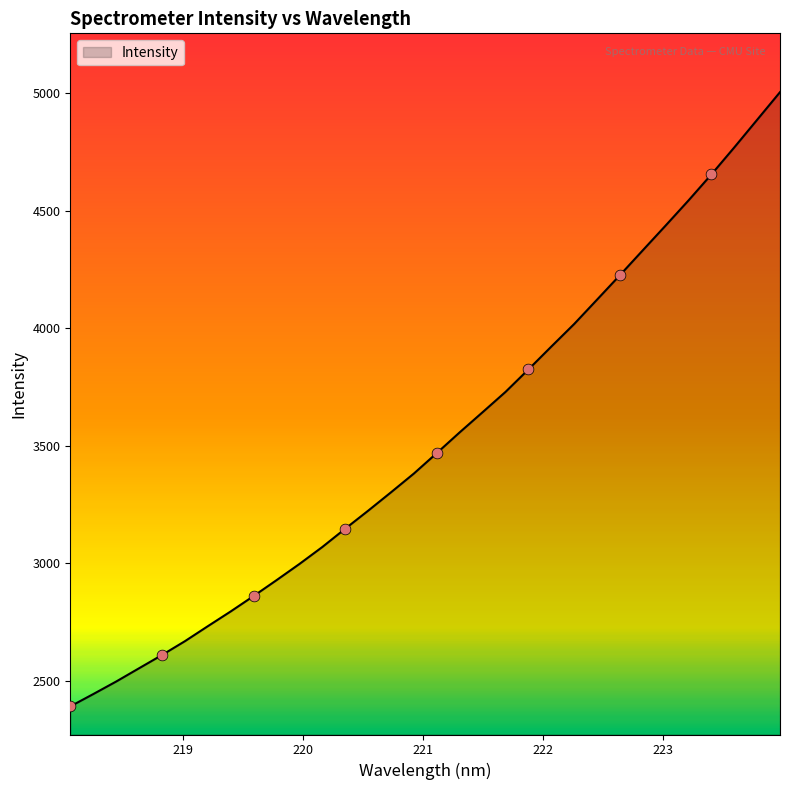

What is the maximum value shown in the chart?

5004.5